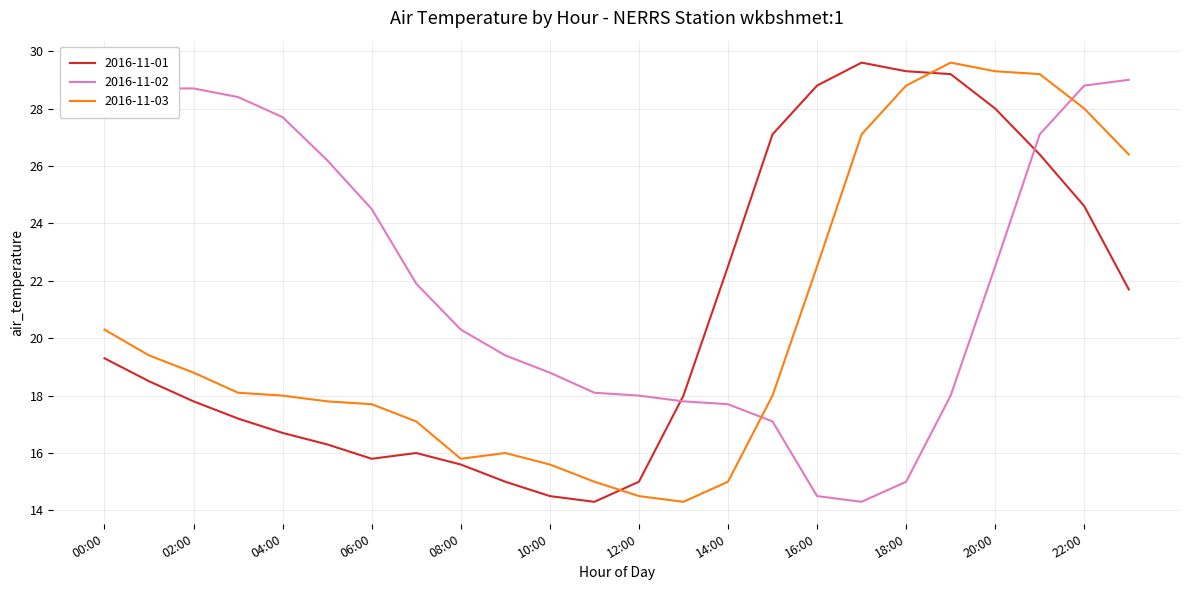

What value does the 2016-11-01 series have at 12:00?

15.0